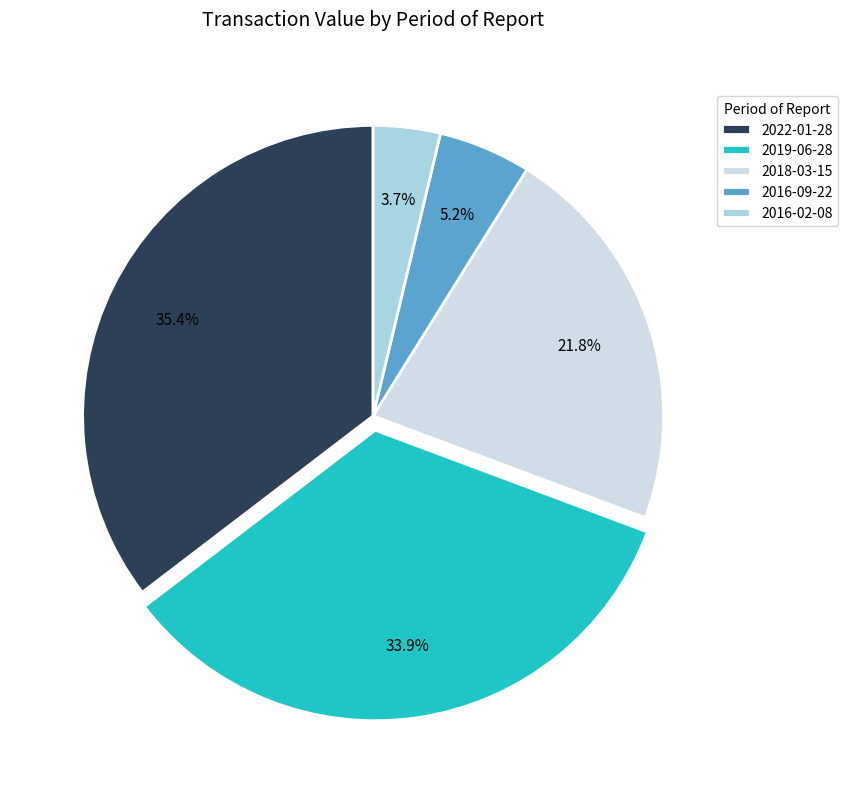

Which slice is the largest?

2022-01-28